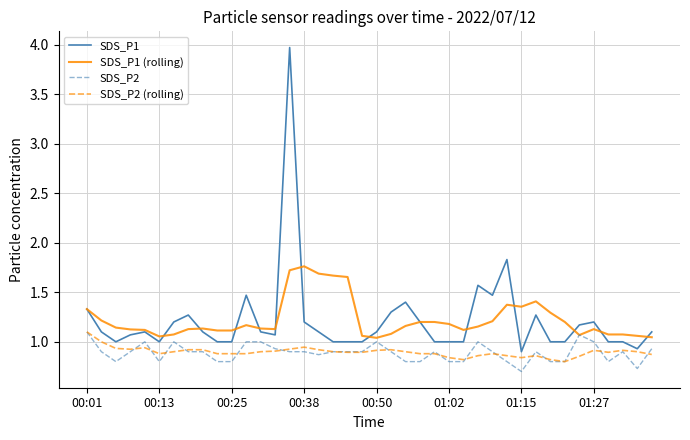

True or false: SDS_P2 and SDS_P1 intersect in this chart.

False